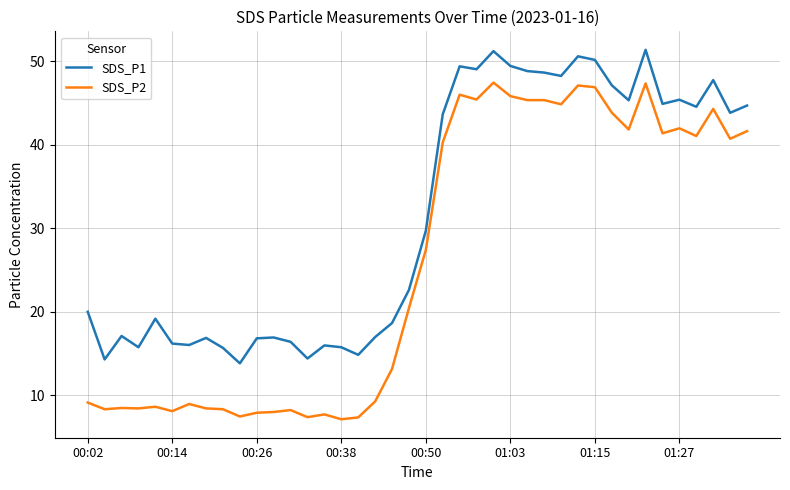

True or false: SDS_P1 and SDS_P2 intersect in this chart.

False